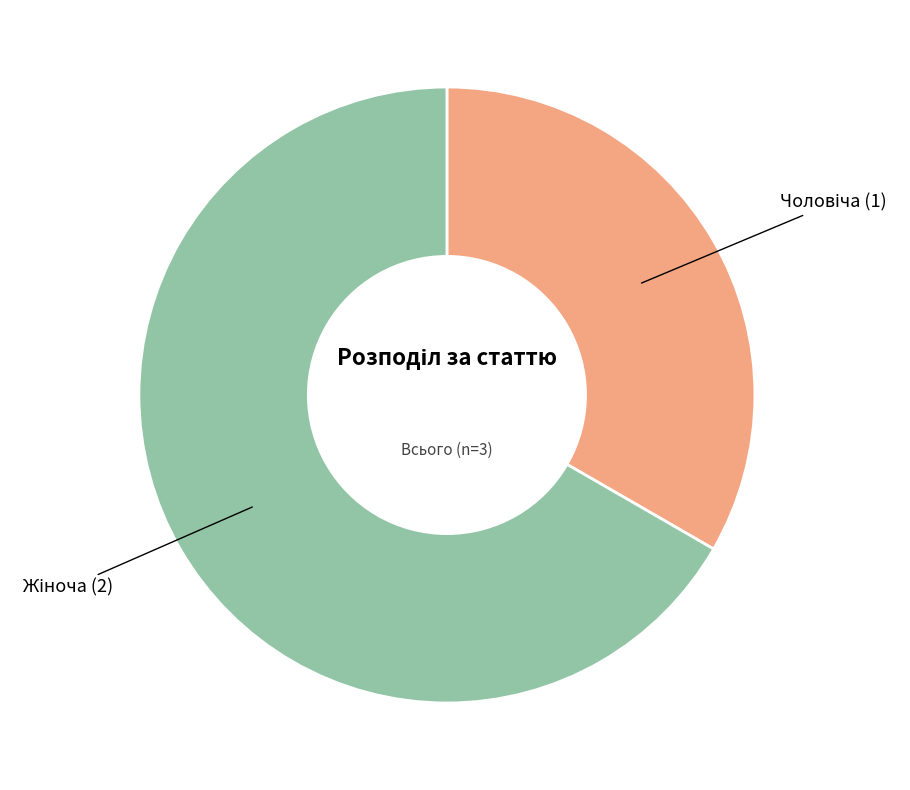

Does any single category account for the majority?

Yes